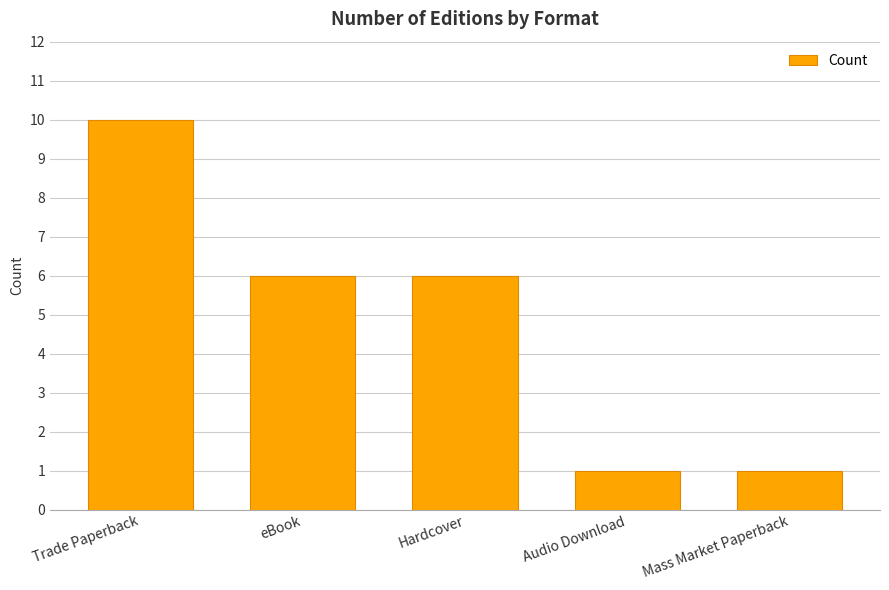

Approximately how many times larger is the value at Trade Paperback compared to Hardcover?

1.7